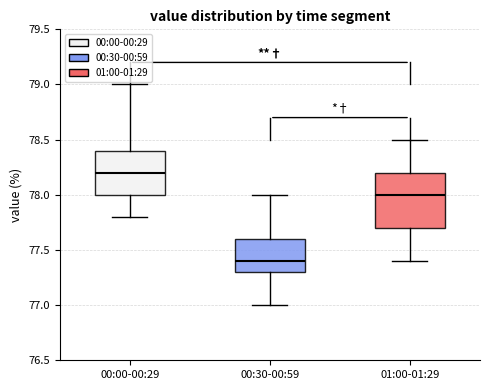

Which box is the tallest, from its lower edge to its upper edge?

01:00-01:29